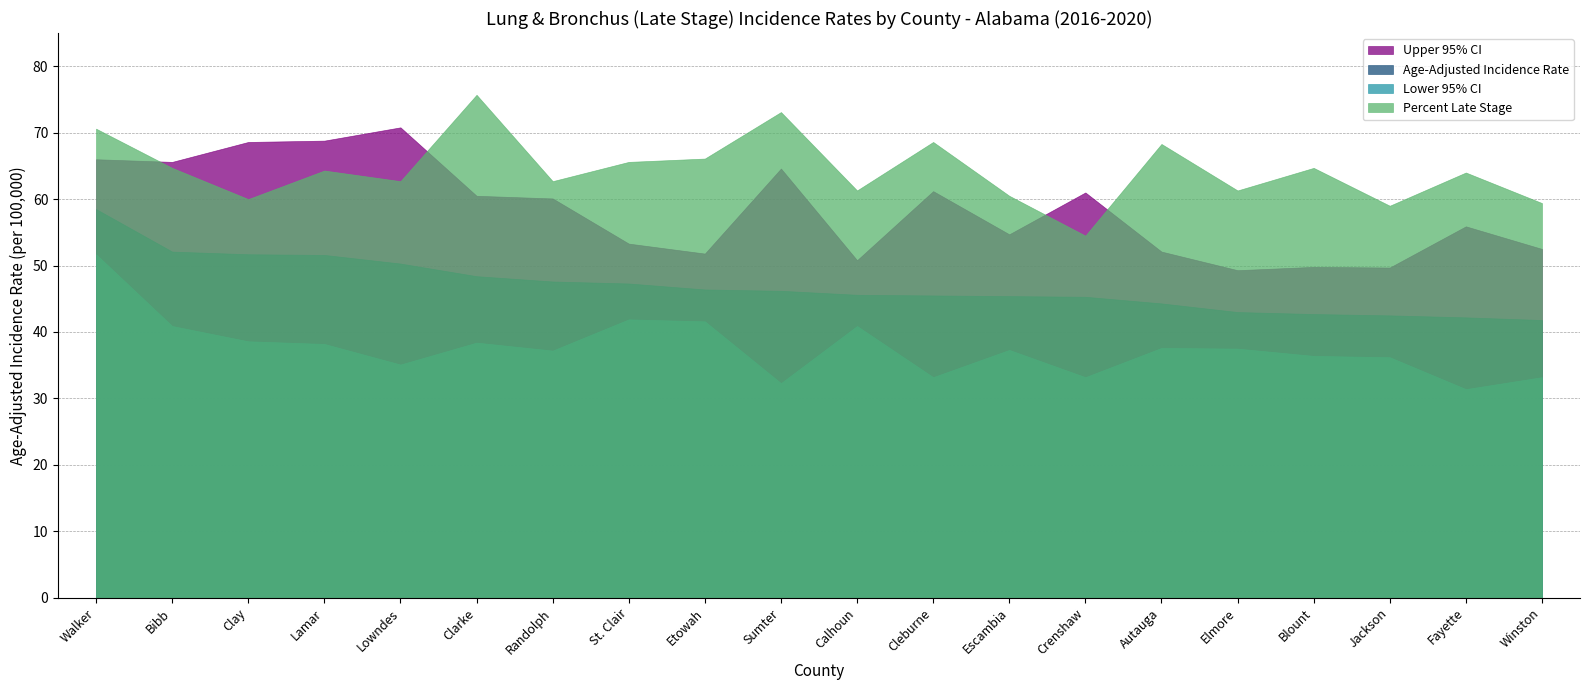

What is the value of the Lower 95% CI point at the 18th from the left?

36.2